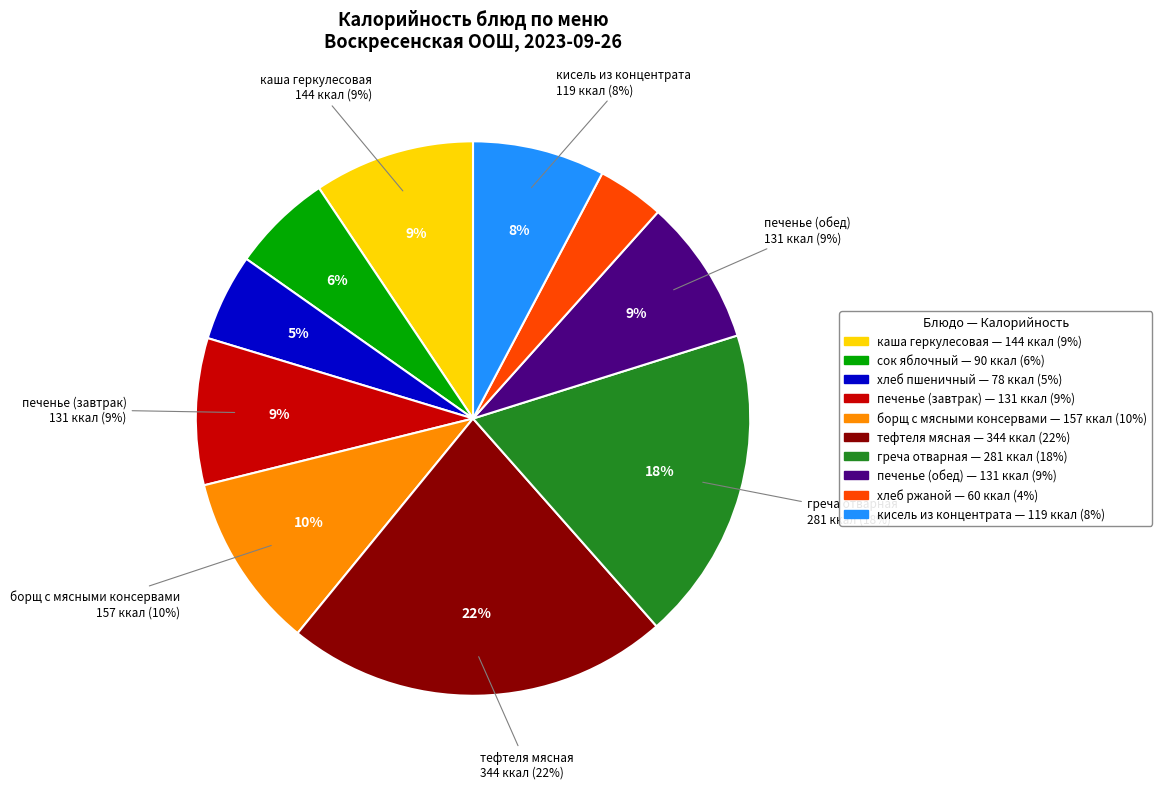

What percentage is the кисель из концентрата slice, to the nearest percent?

8%